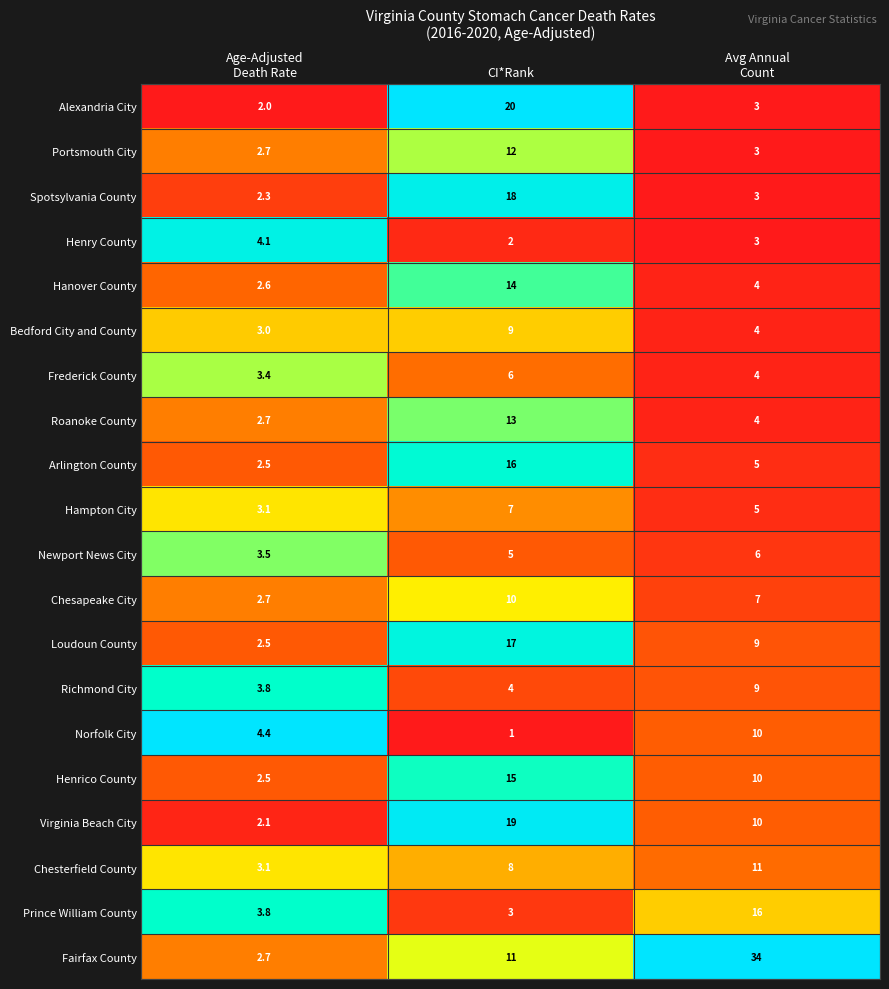

The Norfolk City series shows 1.8 at CI*Rank. True or false?

False